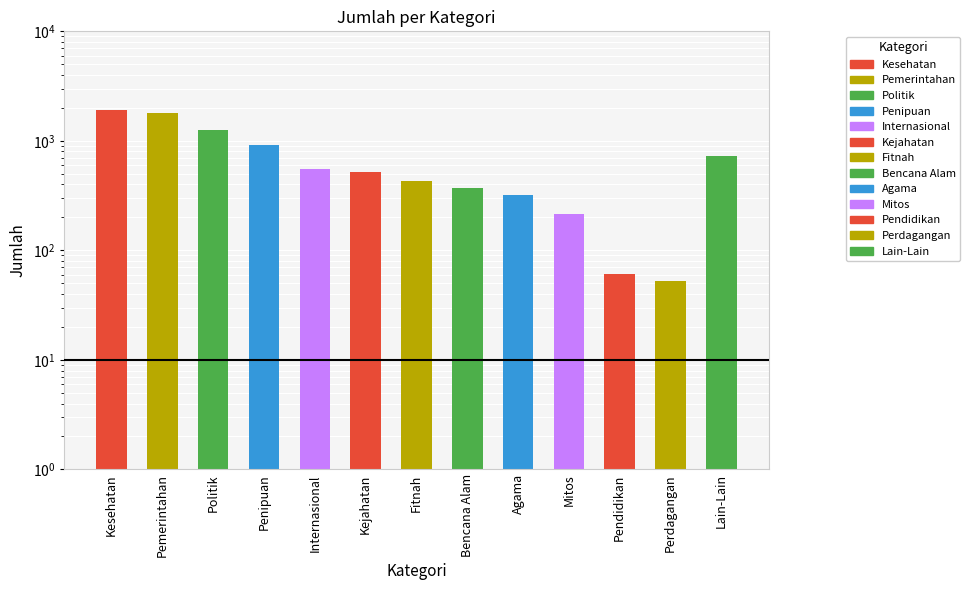

What is the approximate value at Bencana Alam, to the nearest 100?

400